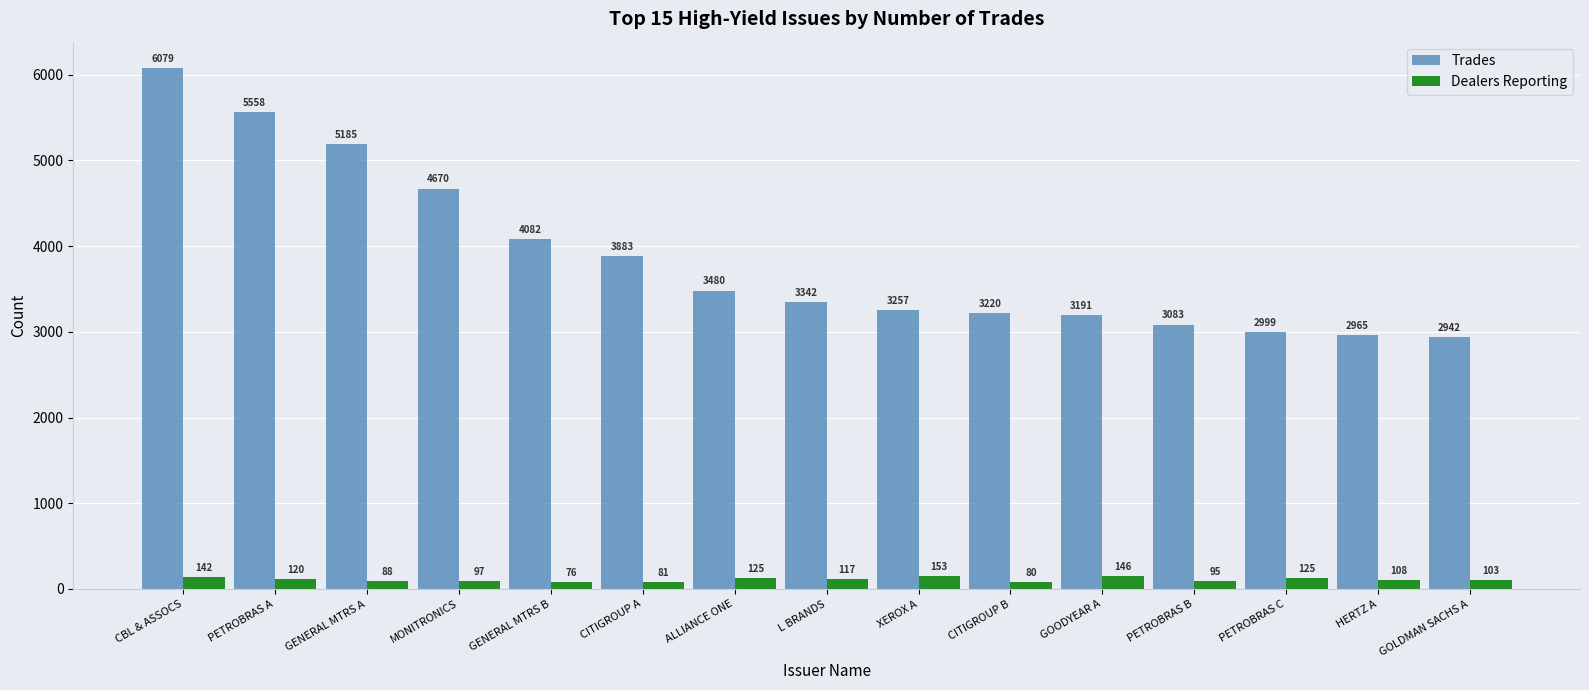

Reading right to left, list all the values displayed in this chart.

Trades: GOLDMAN SACHS A=2942	HERTZ A=2965	PETROBRAS C=2999	PETROBRAS B=3083	GOODYEAR A=3191	CITIGROUP B=3220	XEROX A=3257	L BRANDS=3342	ALLIANCE ONE=3480	CITIGROUP A=3883	GENERAL MTRS B=4082	MONITRONICS=4670	GENERAL MTRS A=5185	PETROBRAS A=5558	CBL & ASSOCS=6079
Dealers Reporting: GOLDMAN SACHS A=103	HERTZ A=108	PETROBRAS C=125	PETROBRAS B=95	GOODYEAR A=146	CITIGROUP B=80	XEROX A=153	L BRANDS=117	ALLIANCE ONE=125	CITIGROUP A=81	GENERAL MTRS B=76	MONITRONICS=97	GENERAL MTRS A=88	PETROBRAS A=120	CBL & ASSOCS=142